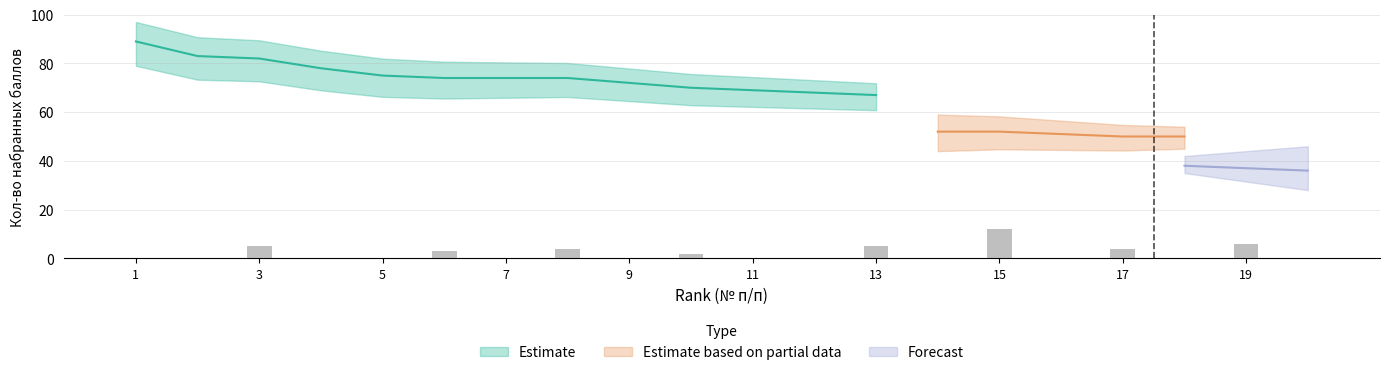

Is the value of Forecast at 17 greater than the value of Estimate at 17?

No